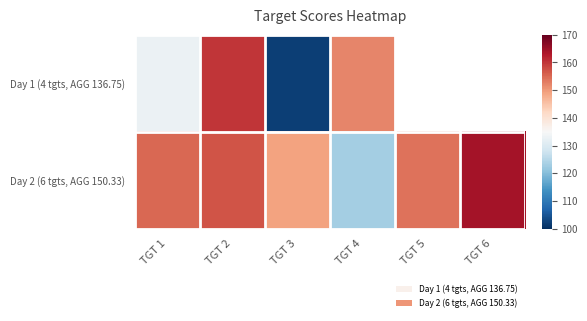

What is the lowest value of the Day 2 (6 tgts, AGG 150.33) series?

123.0